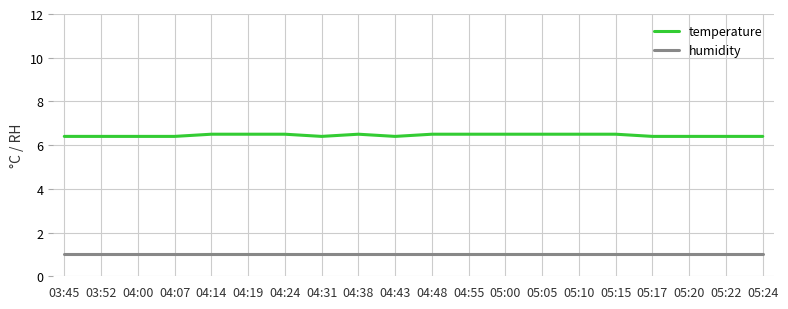

What position from the right is 04:07?

17